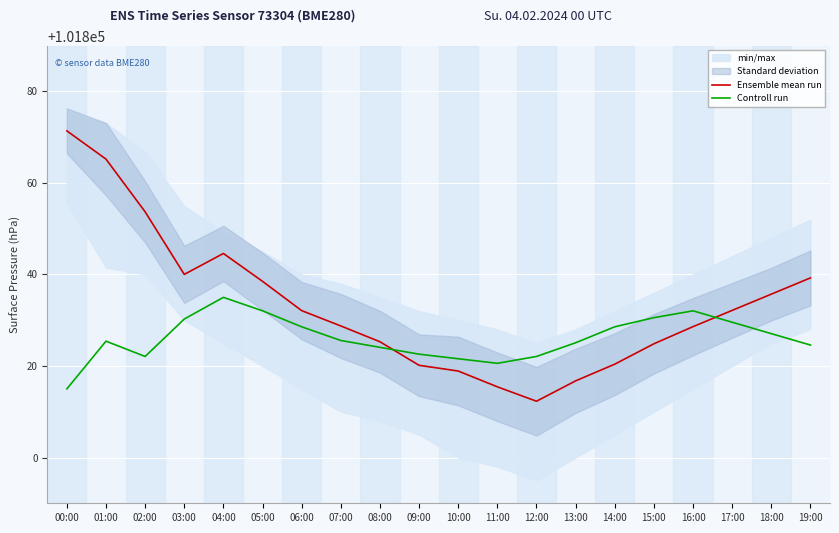

Where does the Controll run series first go above 101825?

01:00